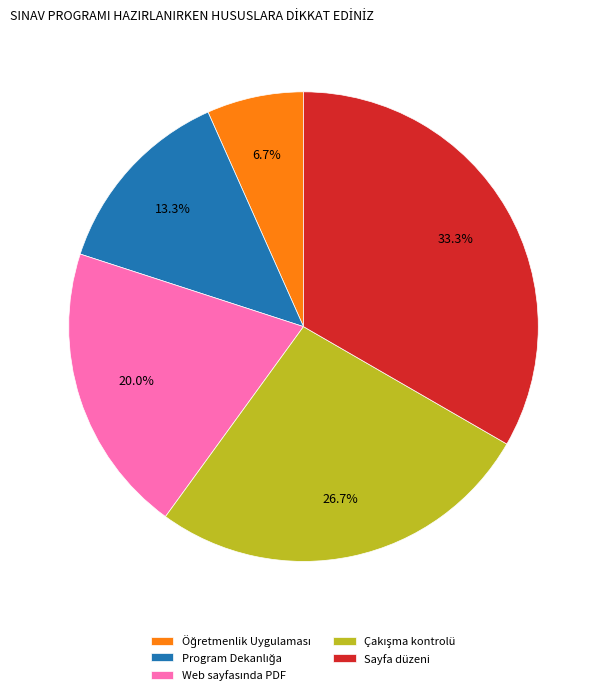

Count the number of slices in the pie.

5